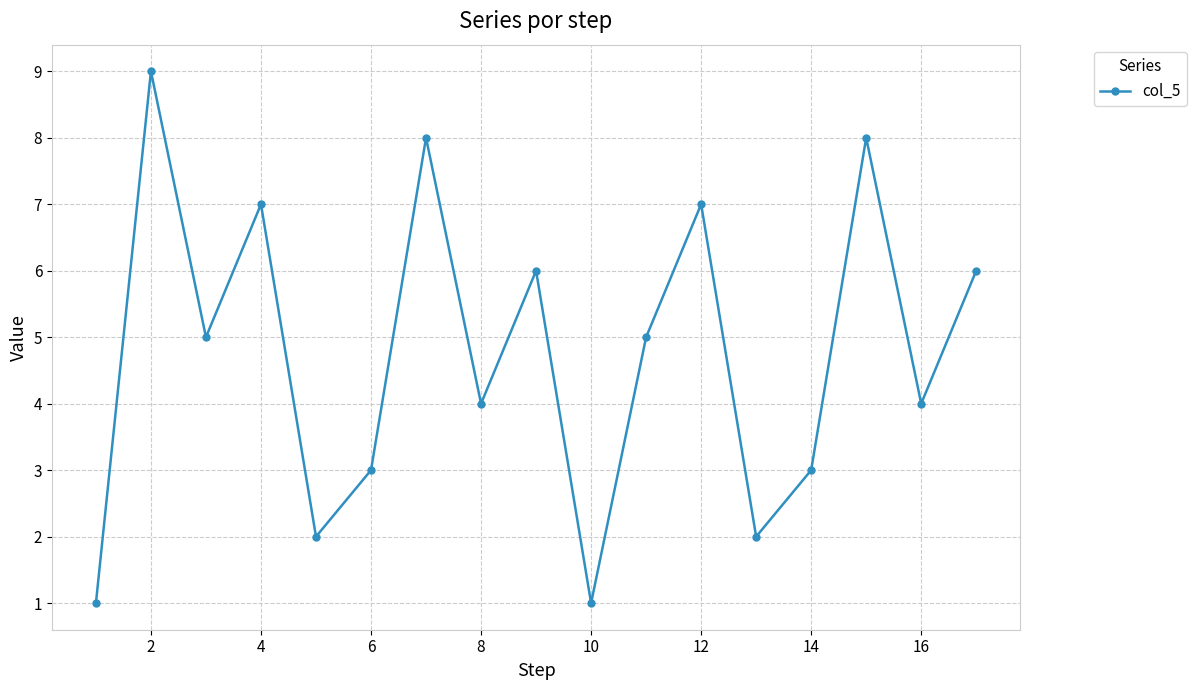

What is the value of the 15th point from the left?

8